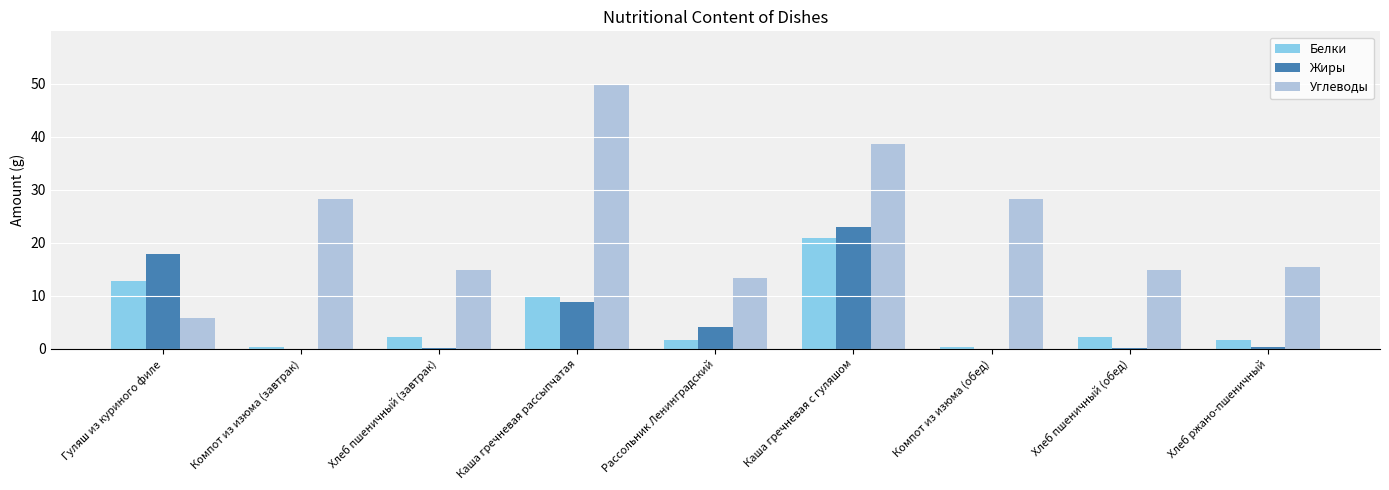

Between Хлеб пшеничный (завтрак) and Каша гречневая с гуляшом, which series saw the biggest shift?

Углеводы